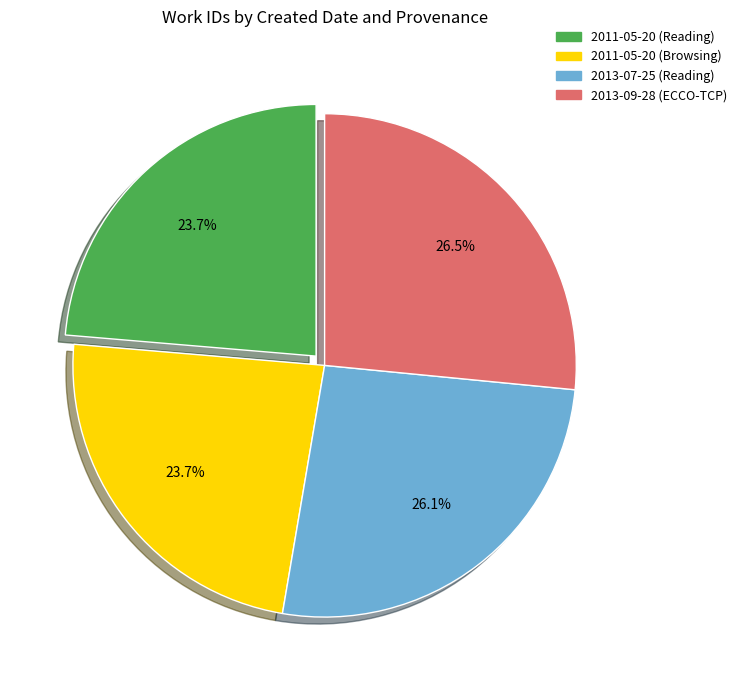

Count the number of slices in the pie.

4